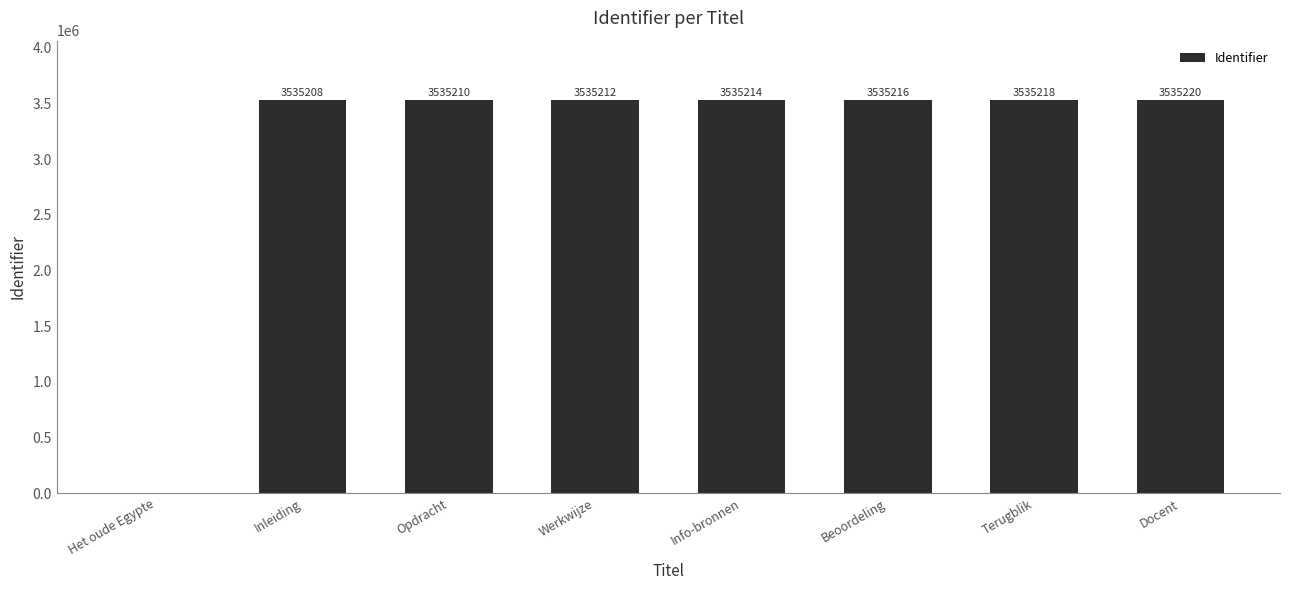

Which label corresponds to the largest value in the chart?

Docent